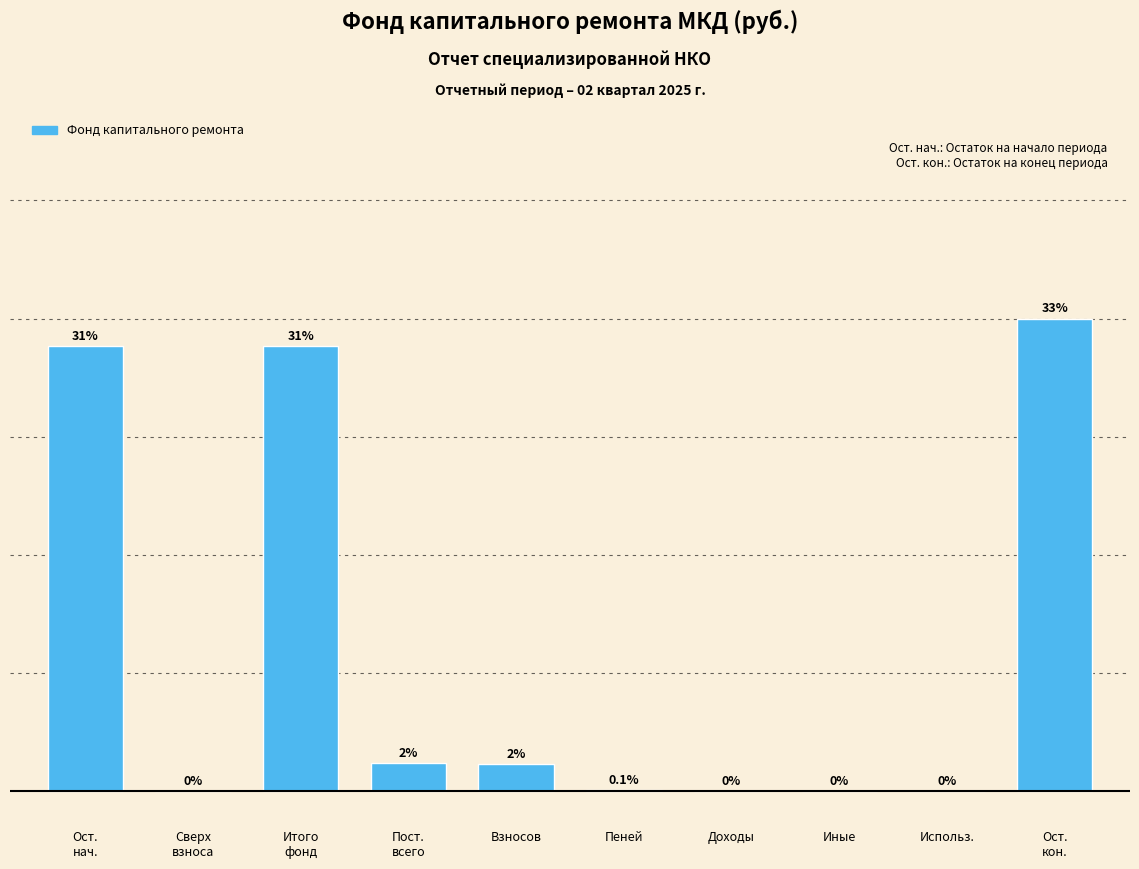

Are the bars horizontal?

No